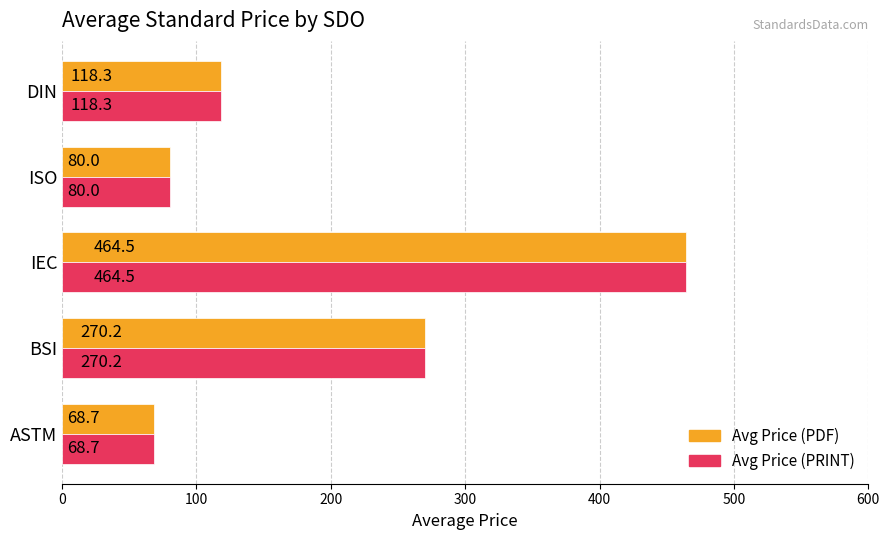

What value does the Avg Price (PRINT) series have at ISO?

80.0